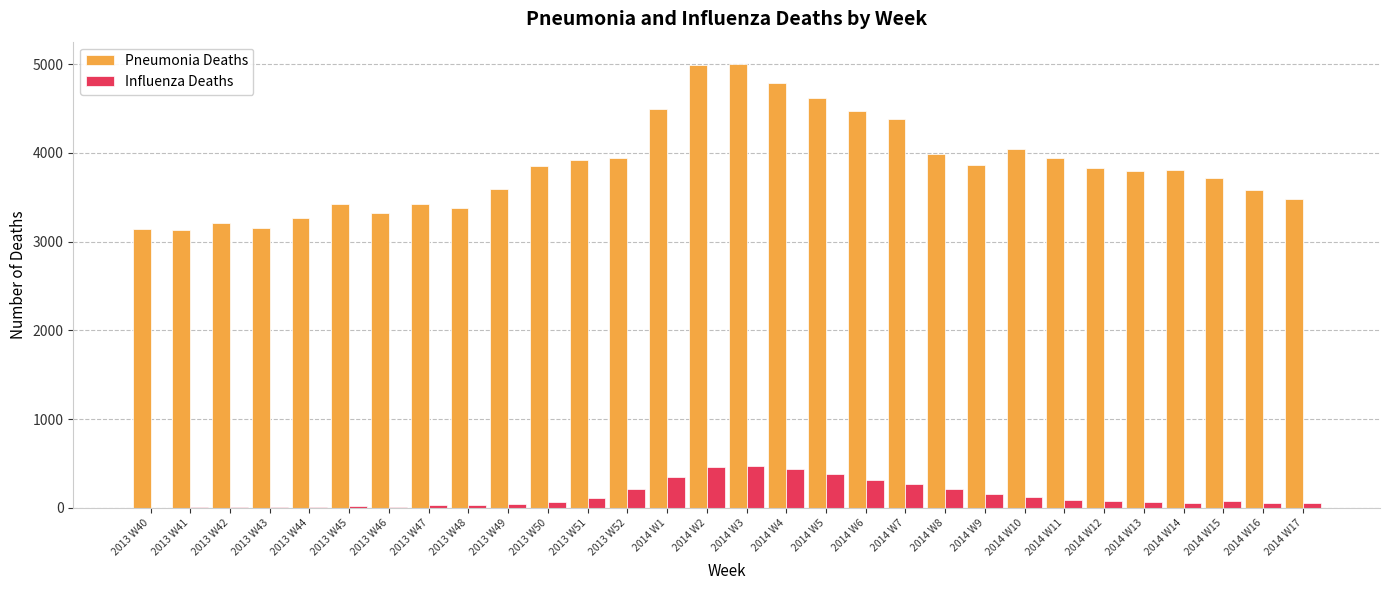

How many distinct data groups are displayed?

2